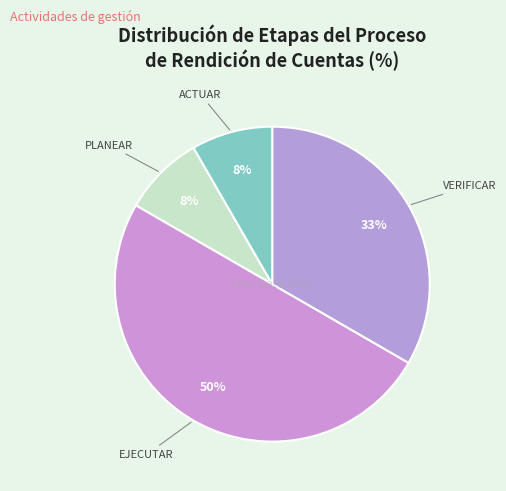

To the nearest percent, what is the difference between the VERIFICAR and PLANEAR slice percentages?

25%